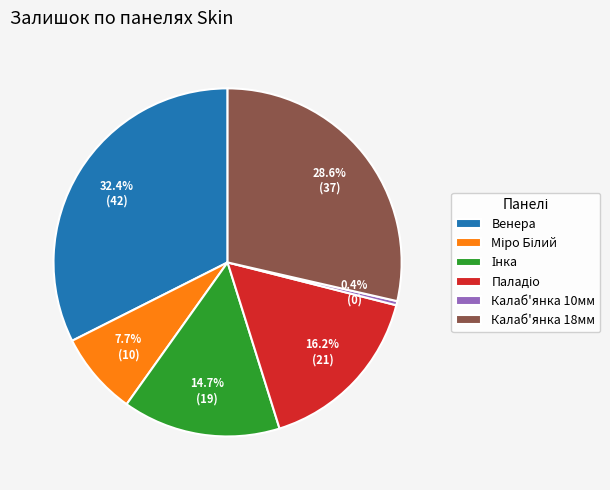

What is the largest slice in the pie chart?

Венера